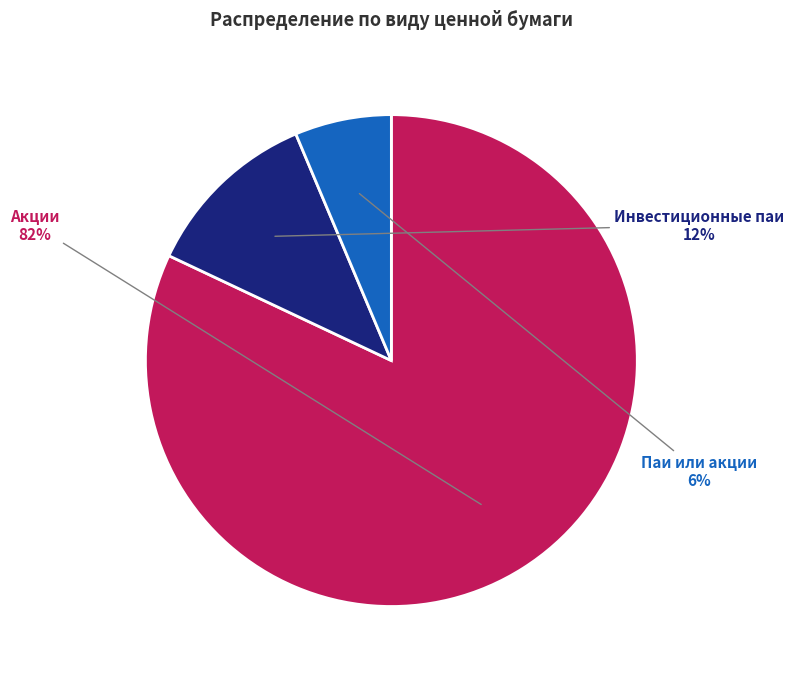

To the nearest percent, what is the difference between the Акции and Паи или акции slice percentages?

76%